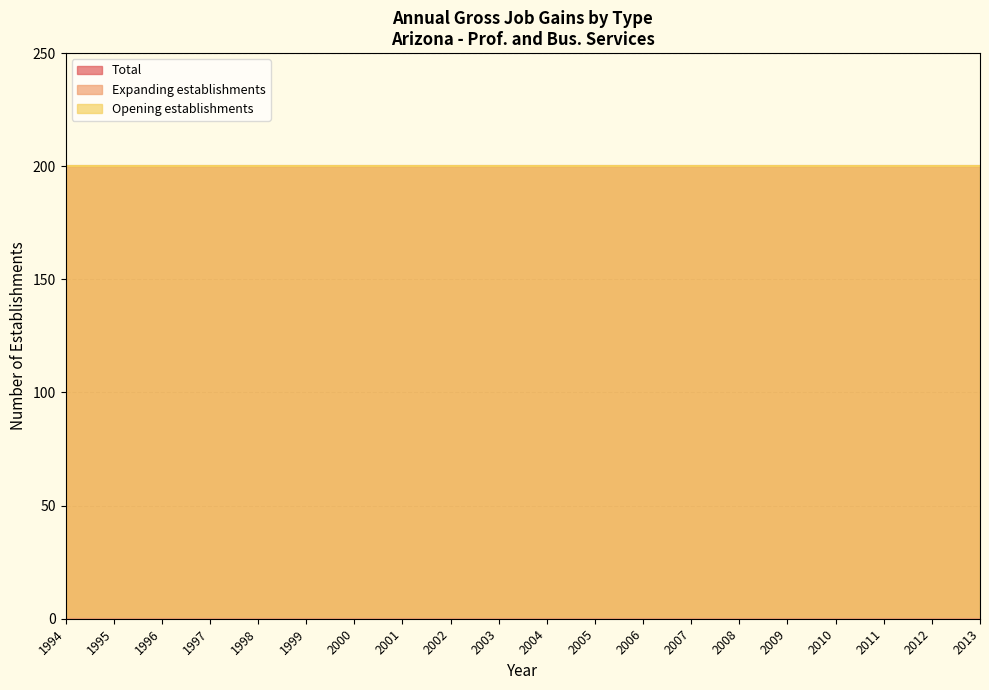

At 2003, list the series in order from largest to smallest.

Total, Opening establishments, Expanding establishments